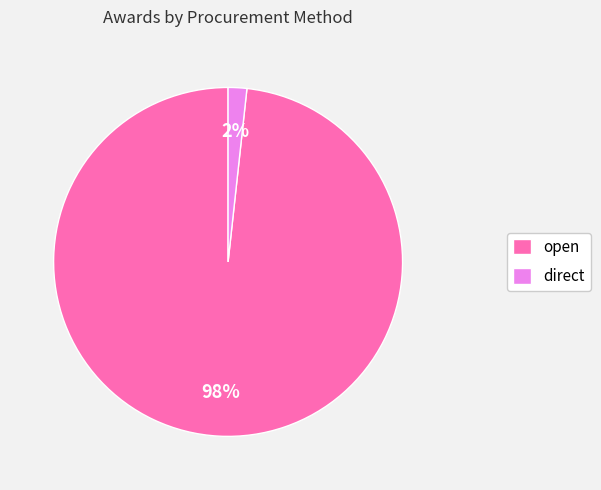

To the nearest percent, what percentage of the pie is open?

98%